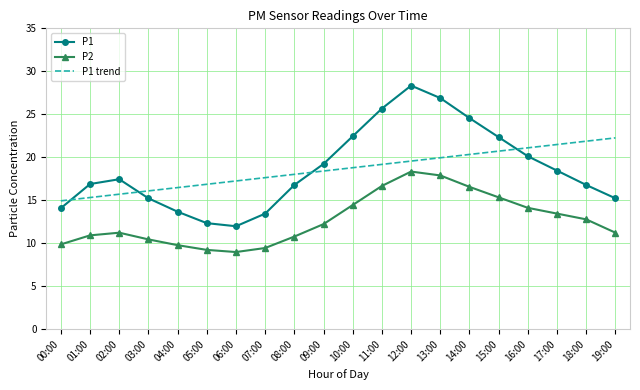

What is the difference between the highest and lowest values at 06:00?

8.3